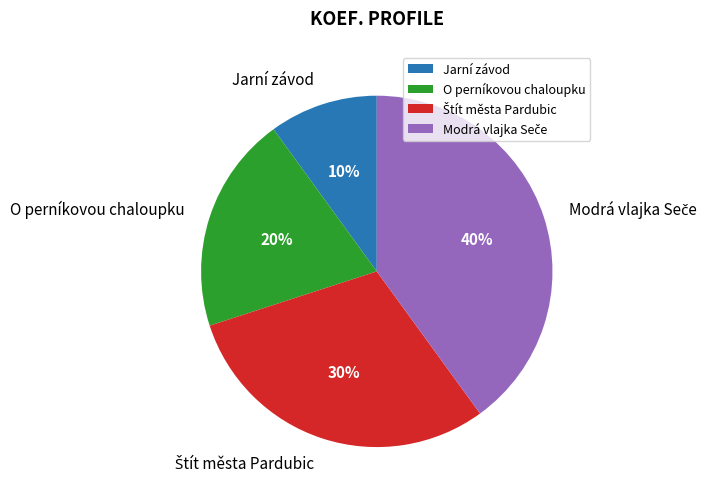

Is it true that Jarní závod is 3% of the pie?

False